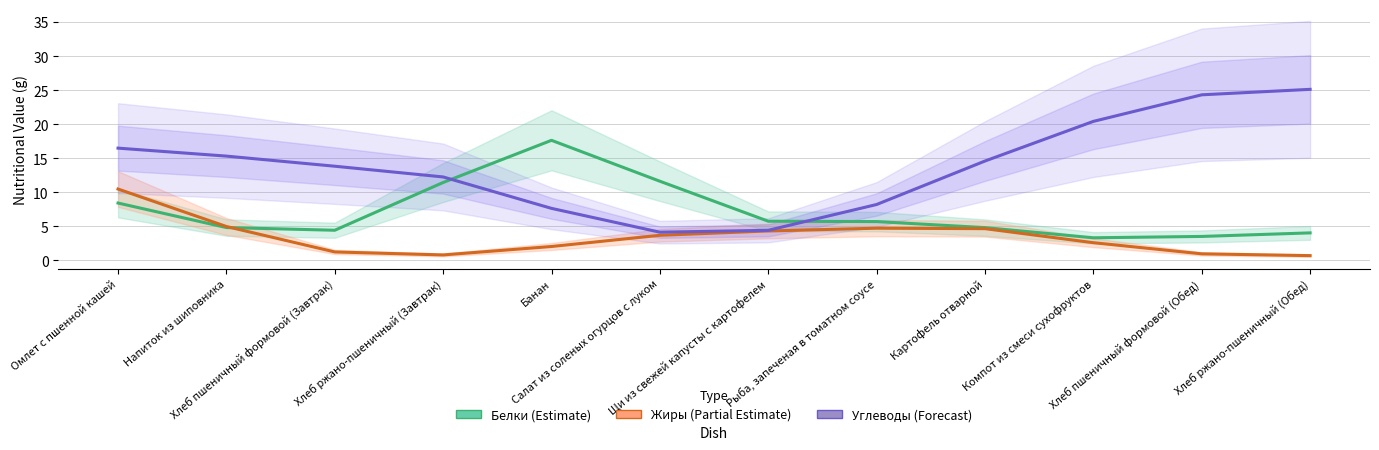

Between Салат из соленых огурцов с луком and Хлеб ржано-пшеничный (Обед), which series saw the biggest shift?

Углеводы (Forecast)